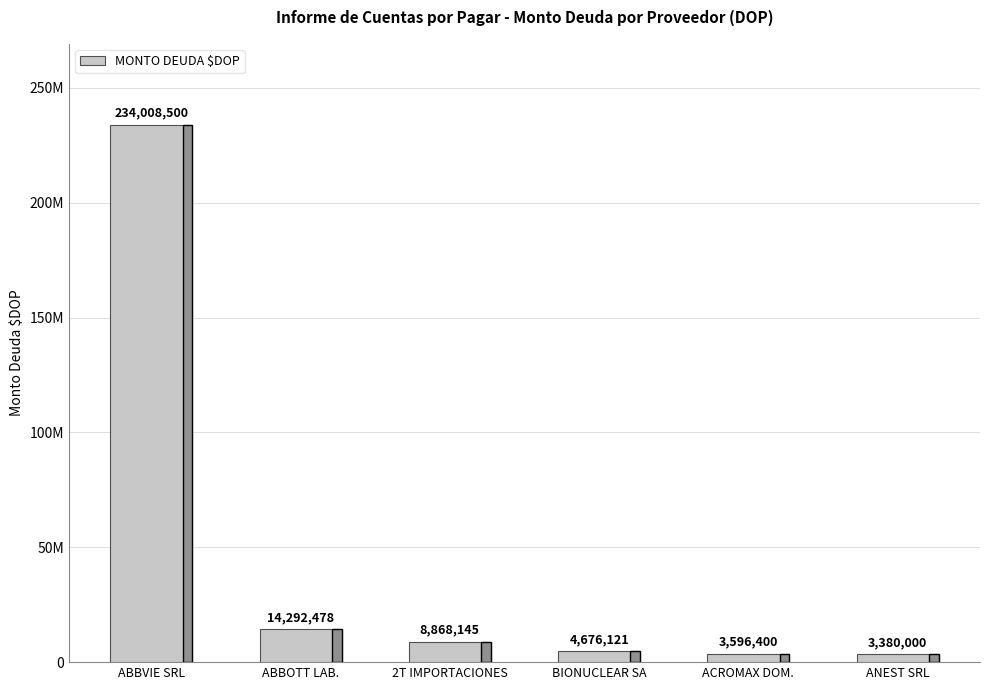

How many bars are there in total?

6